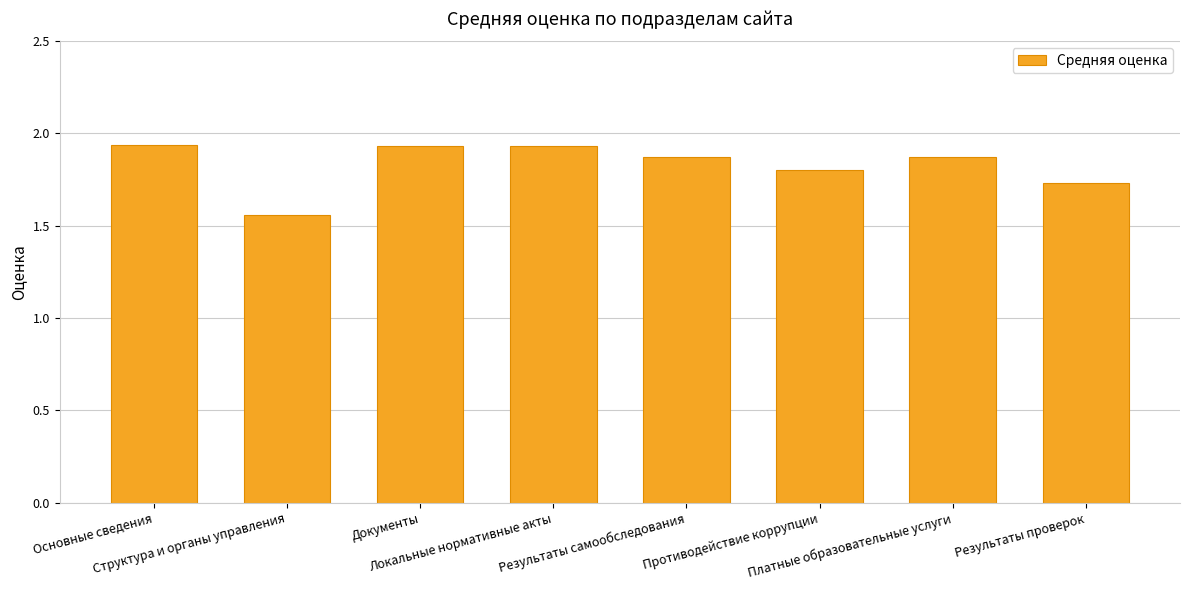

How many values are between 1 and 2?

8